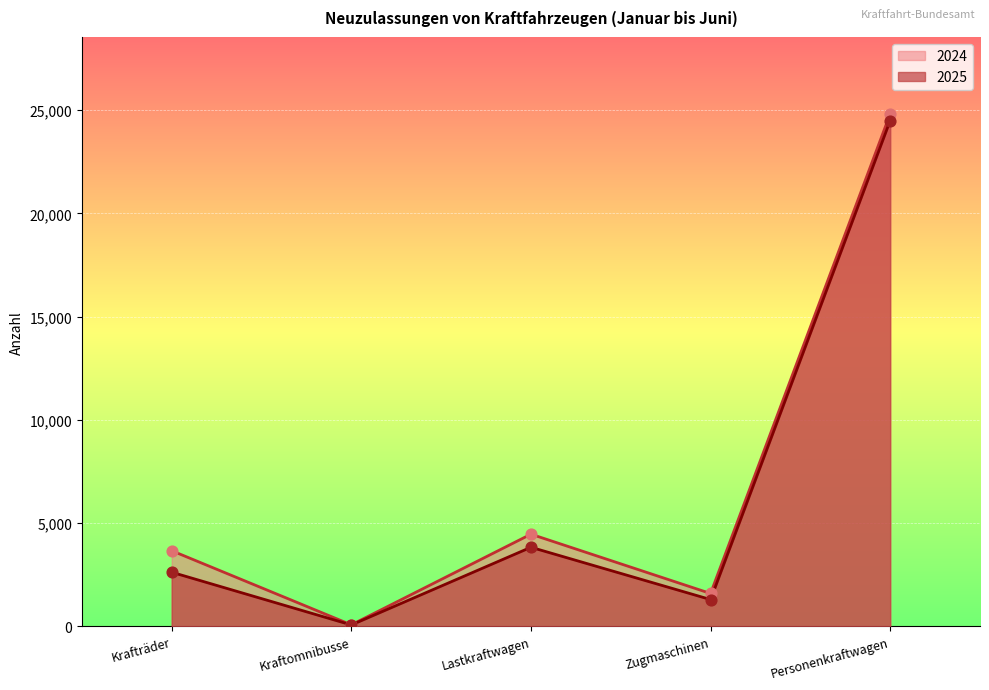

What is the total value across all series at Krafträder?

6284